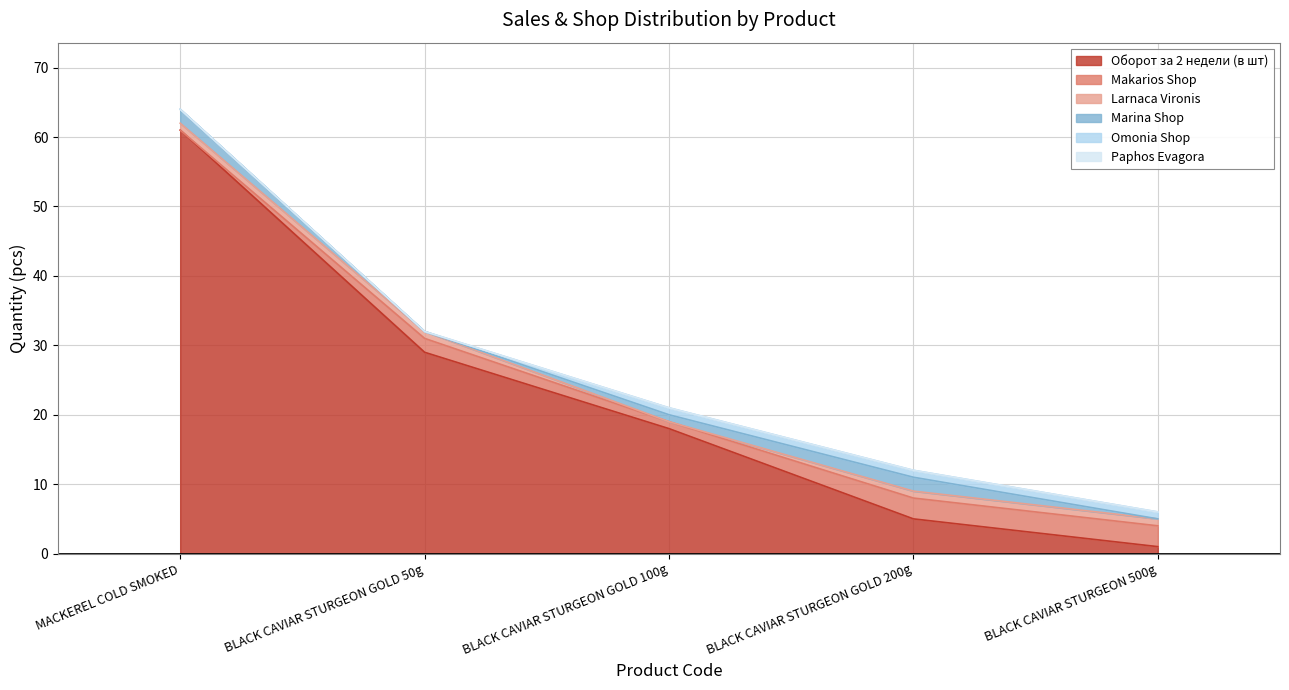

At which category is the sum across all series the highest?

MACKEREL COLD SMOKED